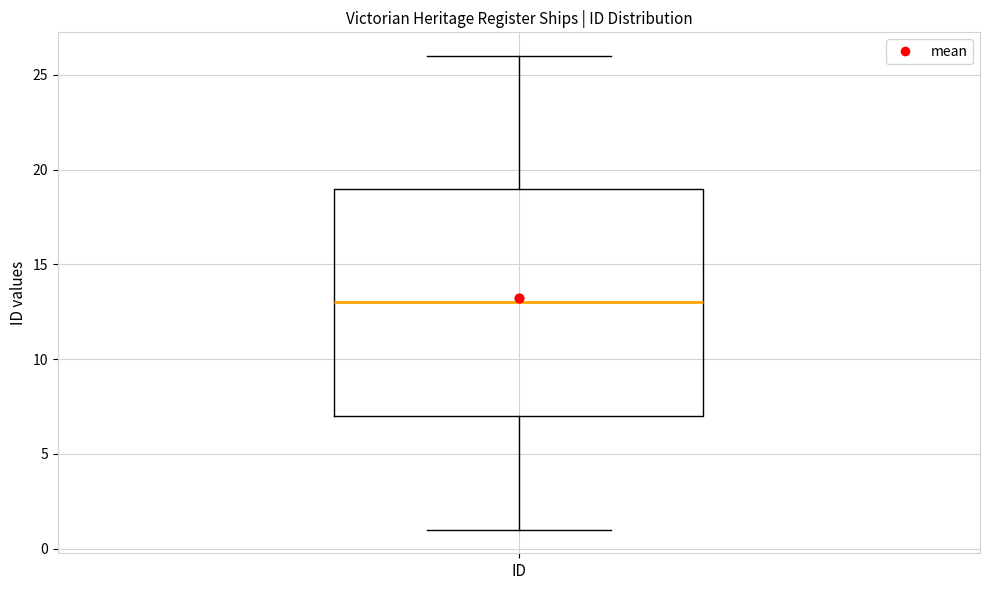

Transcribe this box plot: give where the median line is, the range the box spans, and where the two whiskers end, as read against the y-axis. The values are not printed on the chart, so give them approximately, as read against the axis.

median 13, box 7 to 19, whiskers 1 to 26